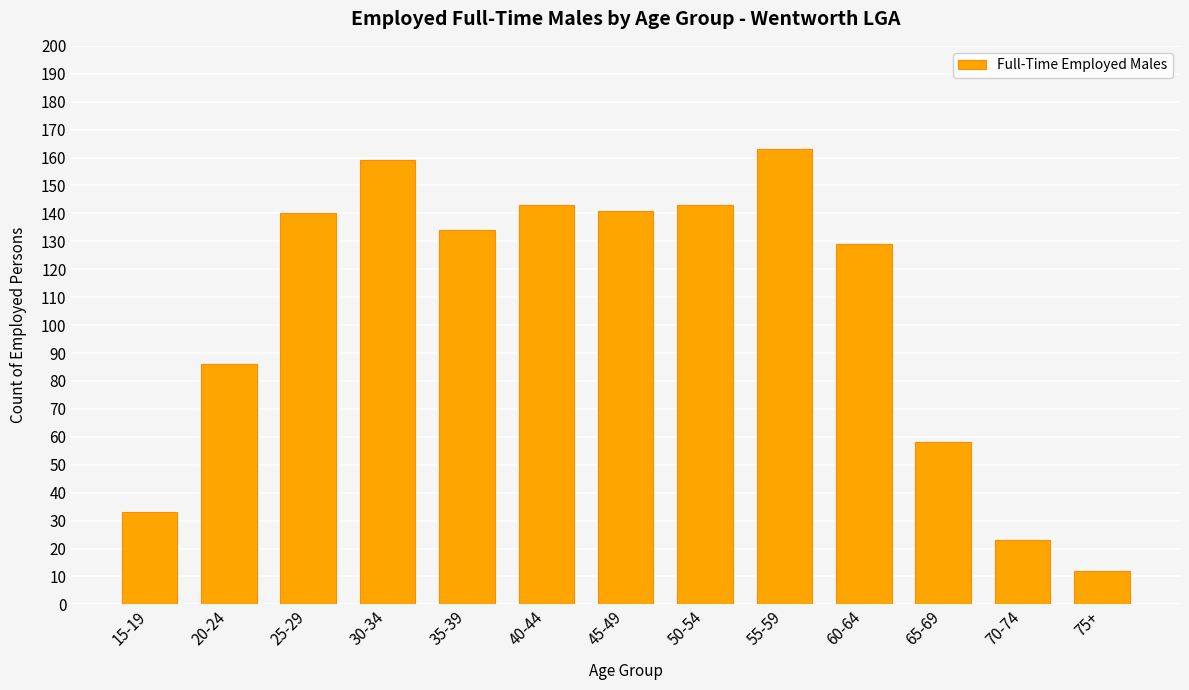

What is the label of the 7th bar from the right?

45-49